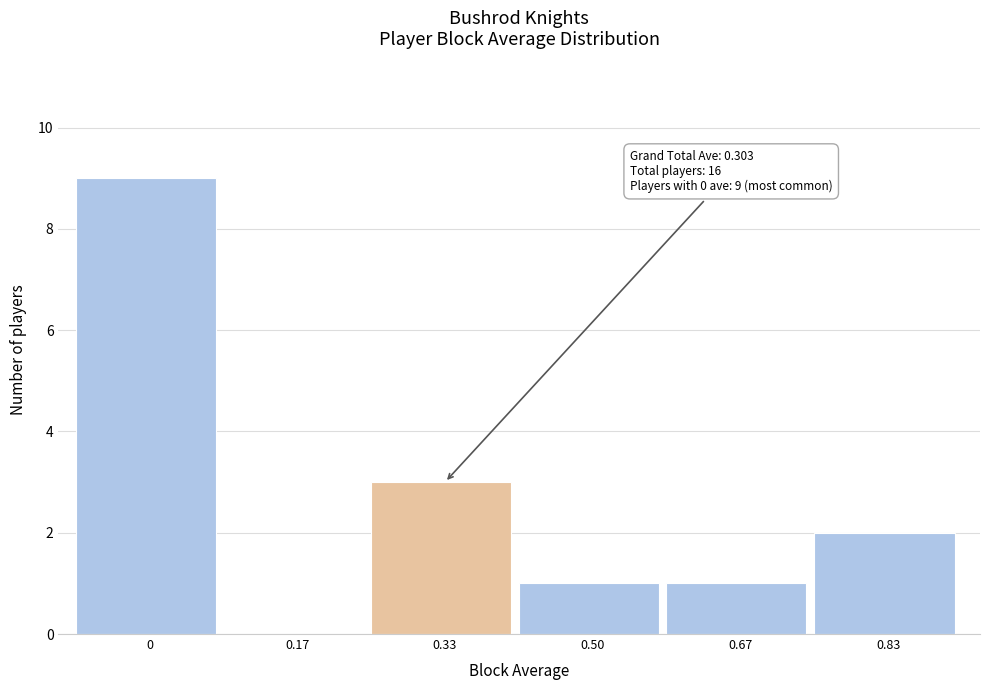

Reading left to right, list all the values displayed in this chart.

0=9	0.17=0	0.33=3	0.50=1	0.67=1	0.83=2